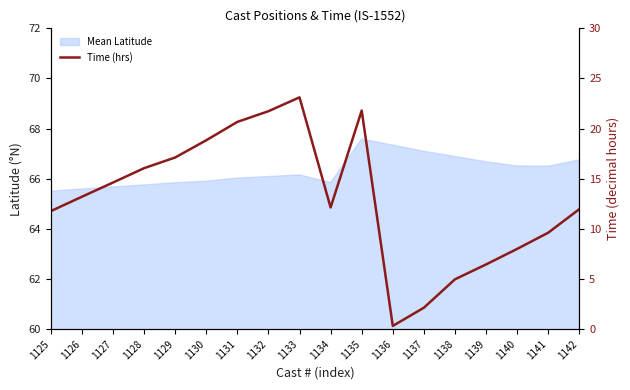

Where is the first local maximum?

1133